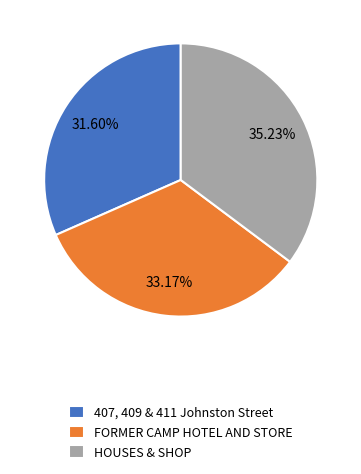

To the nearest percent, what percentage of the pie is 407, 409 & 411 Johnston Street?

32%